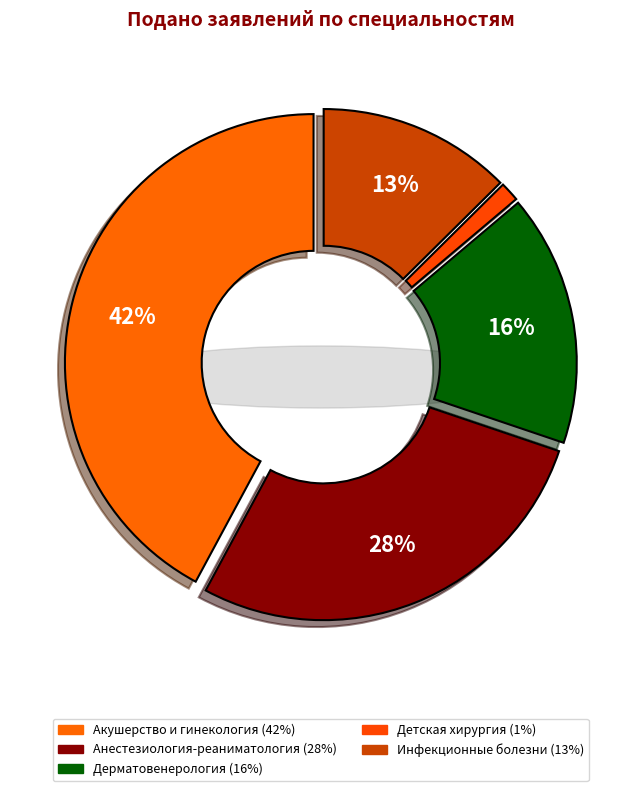

True or false: Детская хирургия accounts for 1% of the total.

True